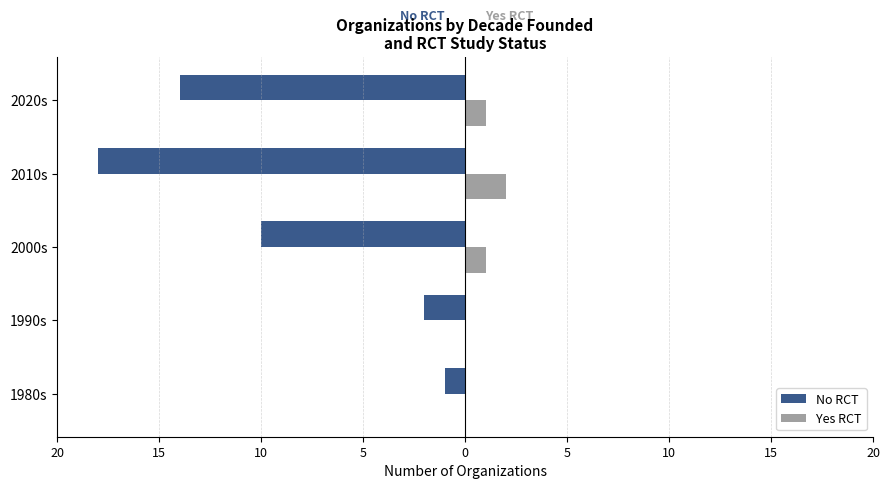

What are all the series names shown in the legend?

No RCT, Yes RCT